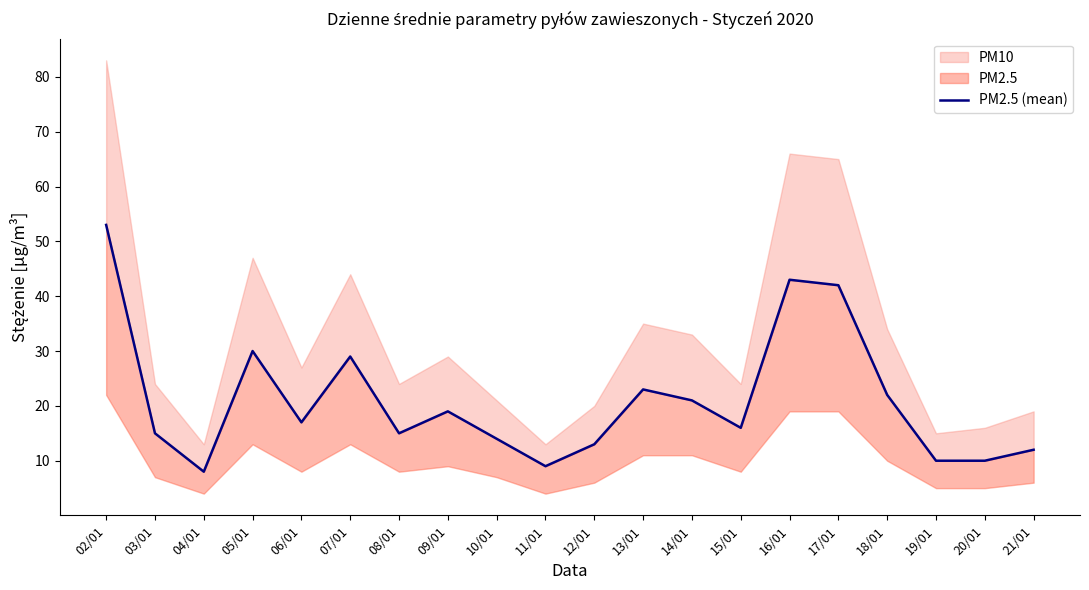

What is the difference between the maximum and minimum values?

45